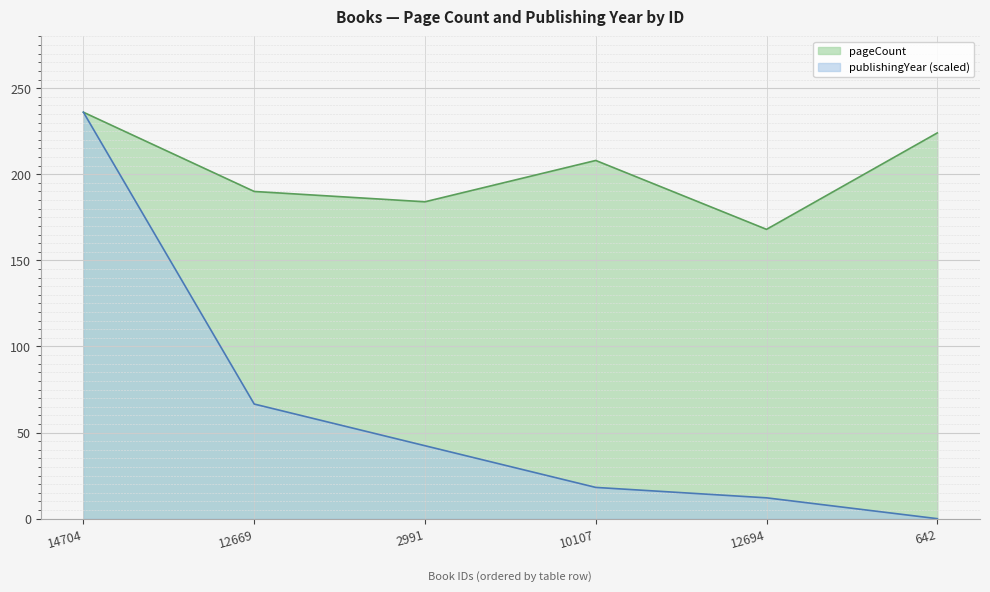

Reading right to left, transcribe all the data shown in this chart.

pageCount: 224.0	168.0	208.0	184.0	190.0	236.0
publishingYear: 0.0	12.1	18.2	42.4	66.6	236.0